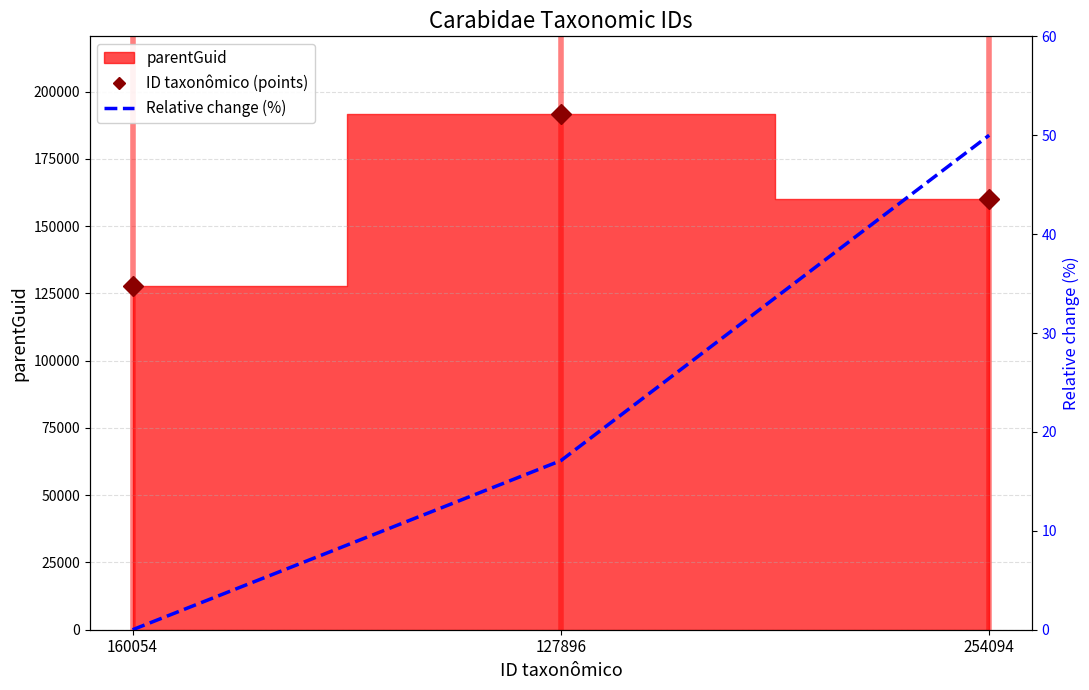

What is the sum of all ID taxonômico (points) values?

479715.0